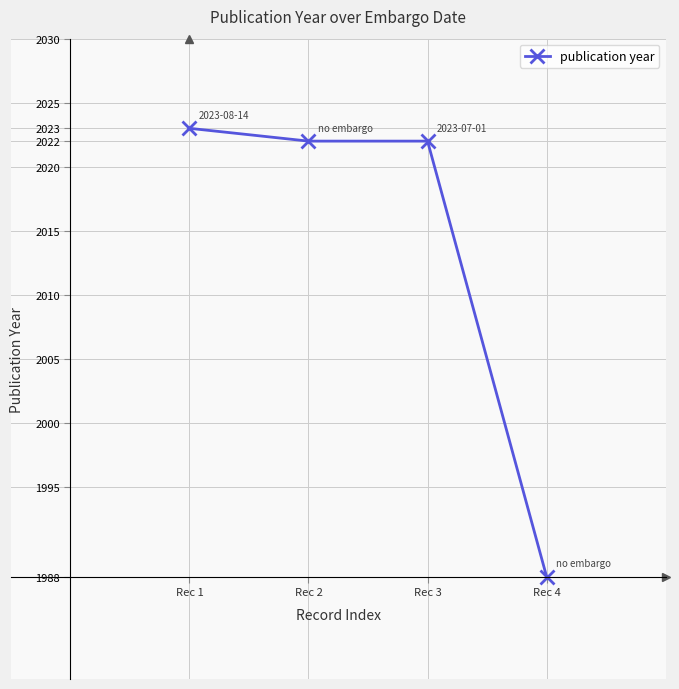

Read the value at Rec 2.

2022